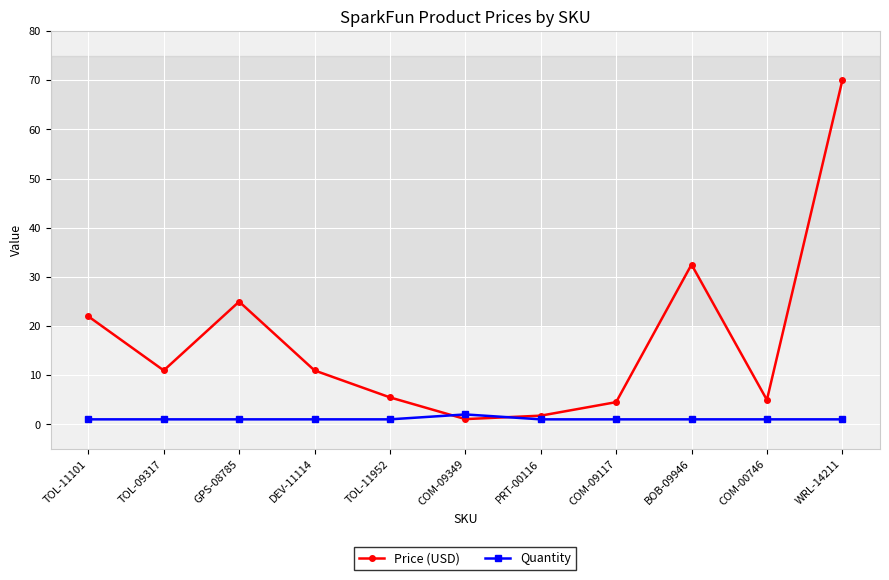

At which label does Price (USD) first exceed 10?

TOL-11101